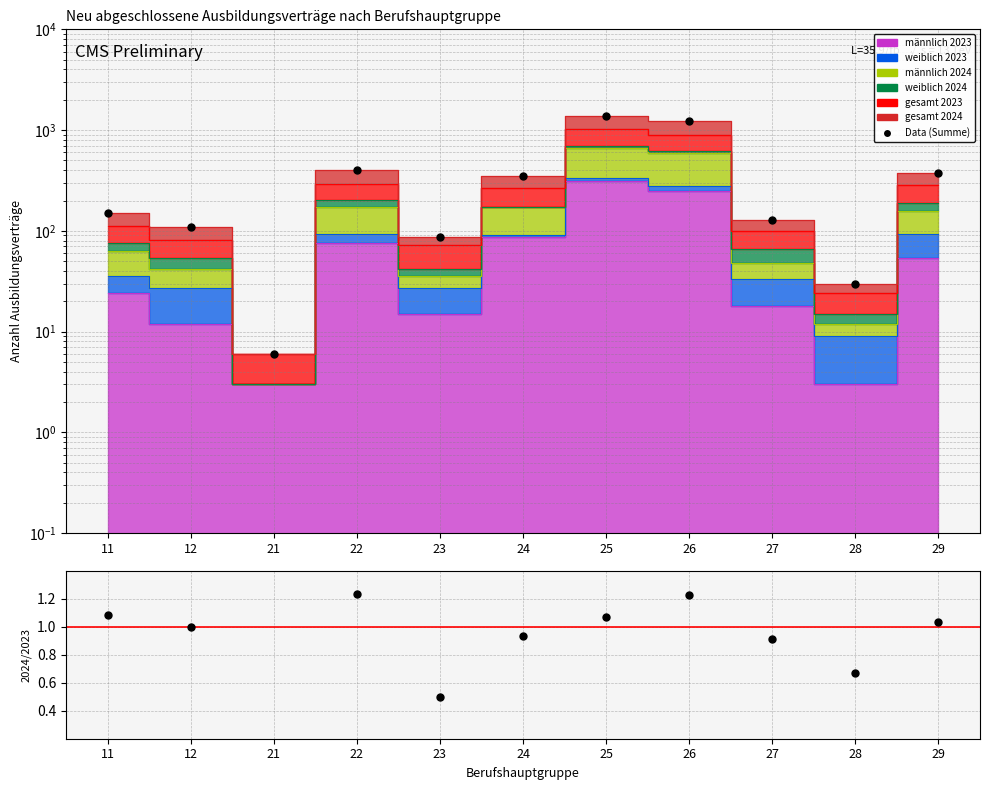

How many lines are shown in the chart?

2